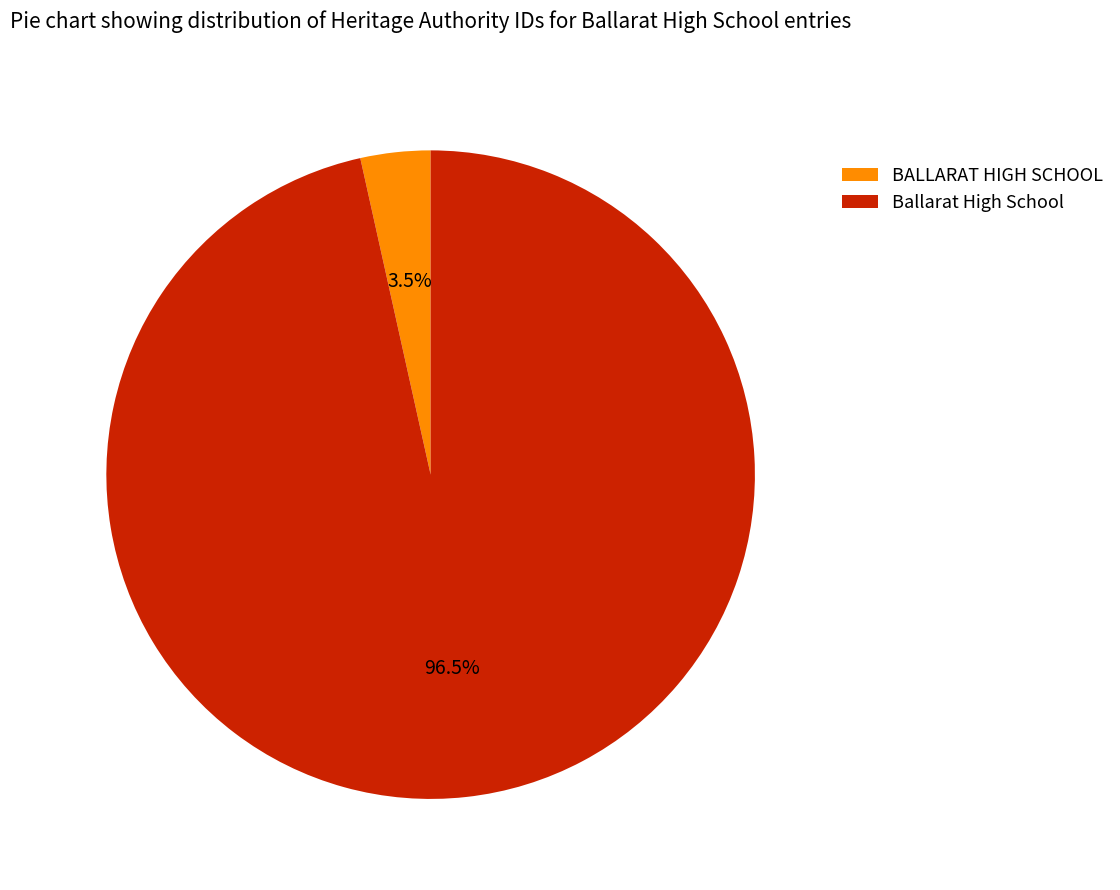

Rank the categories by value from lowest to highest.

BALLARAT HIGH SCHOOL, Ballarat High School